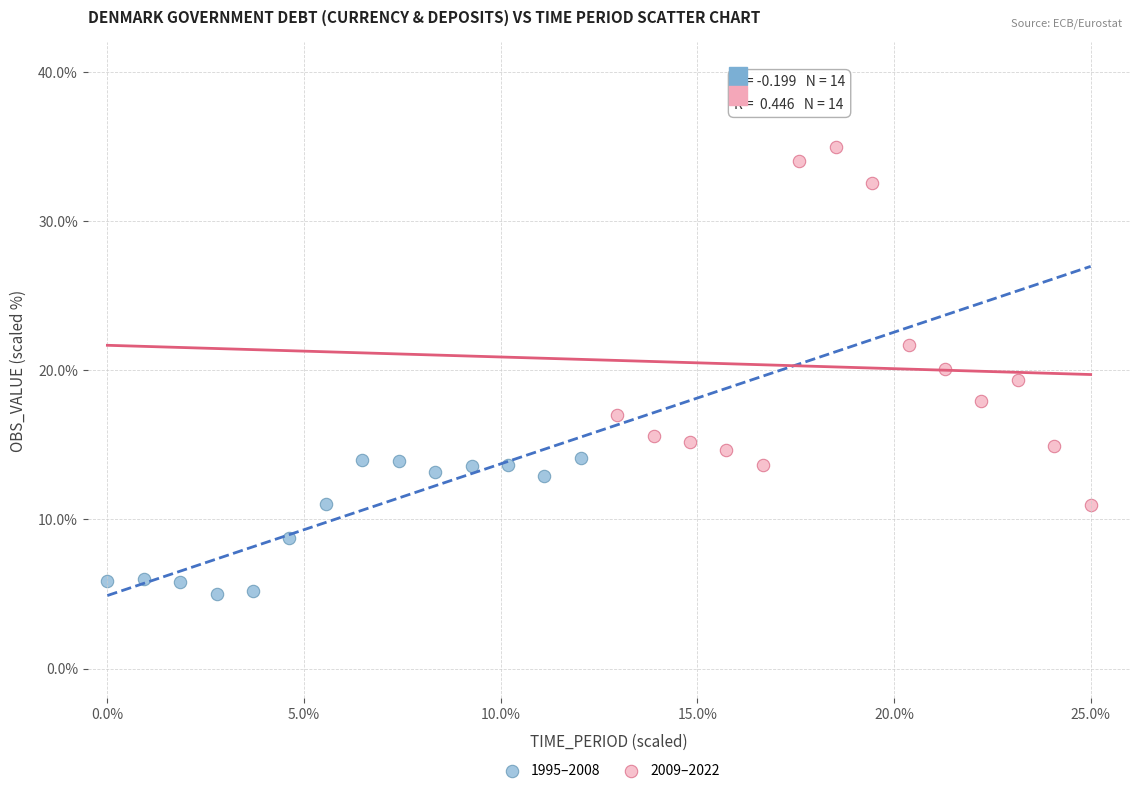

Which series has the widest spread of Y values?

2009–2022